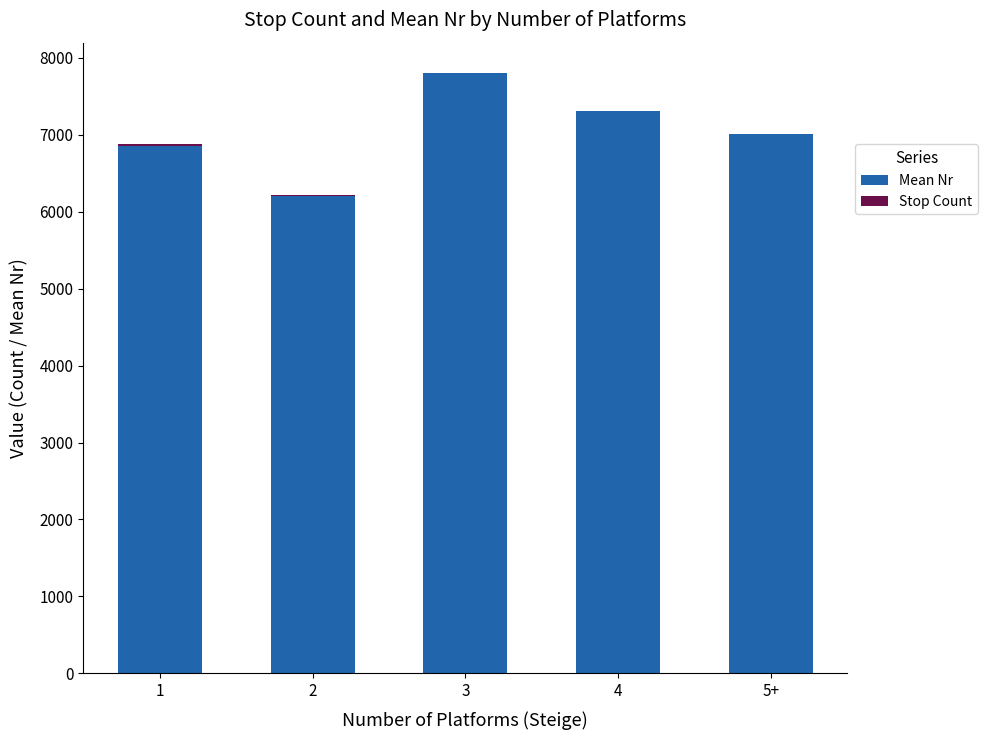

What is the label of the 4th bar from the right?

2